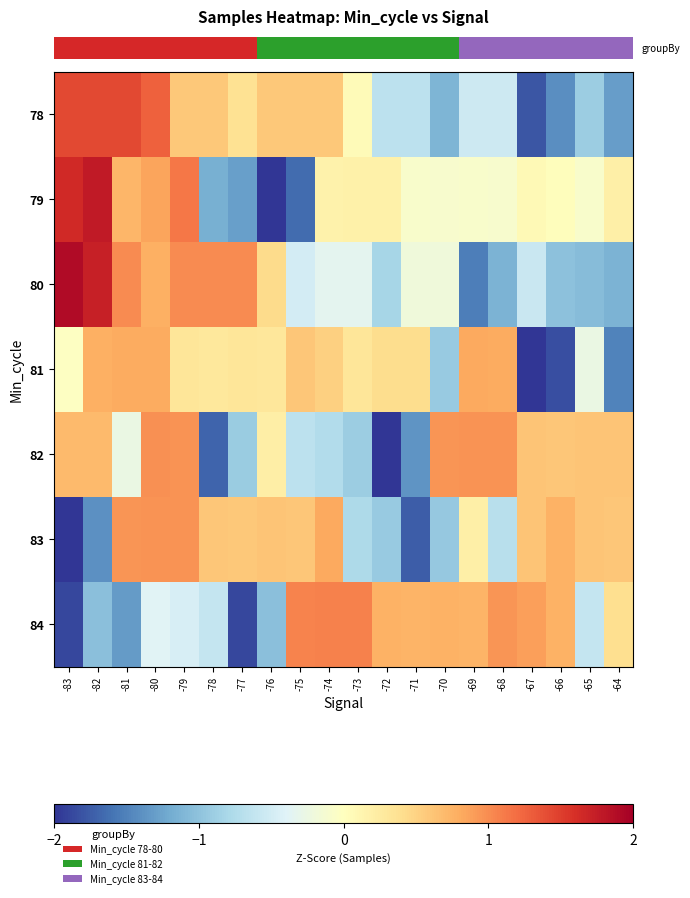

What is the greatest value displayed?

1.9